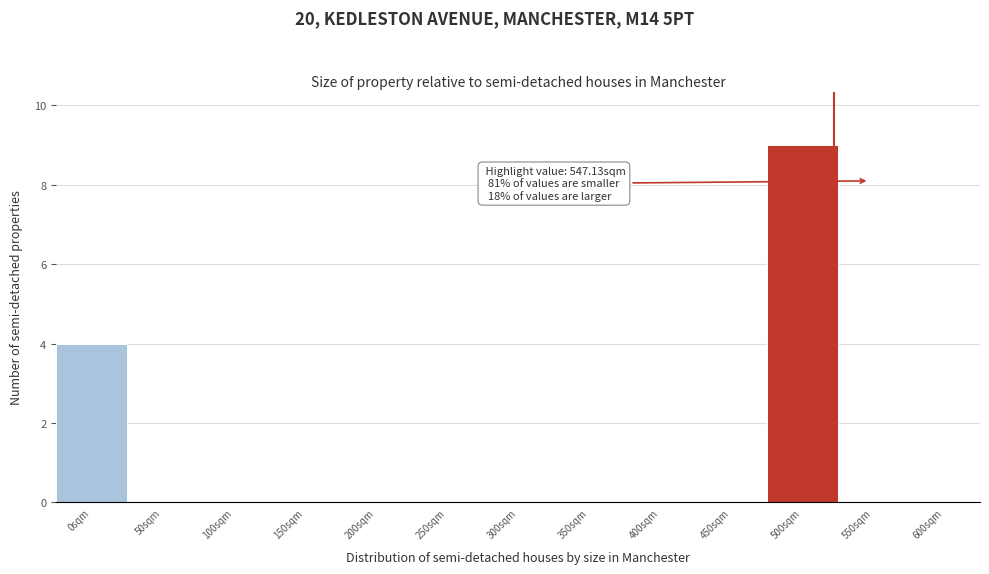

Reading left to right, what are all the values shown in this chart?

0sqm=4	50sqm=0	100sqm=0	150sqm=0	200sqm=0	250sqm=0	300sqm=0	350sqm=0	400sqm=0	450sqm=0	500sqm=9	550sqm=0	600sqm=0